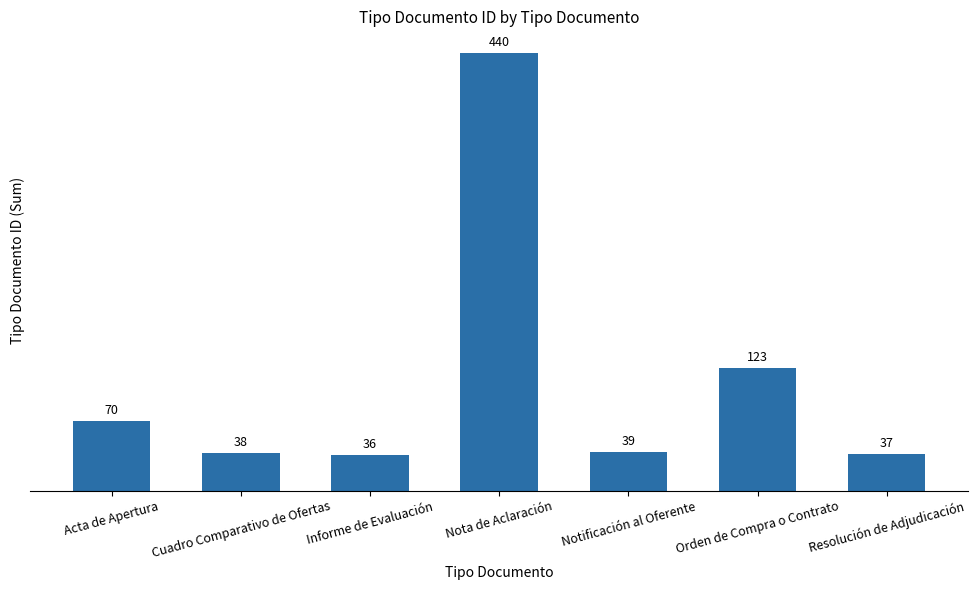

What is the change in value from Cuadro Comparativo de Ofertas to Nota de Aclaración?

+402